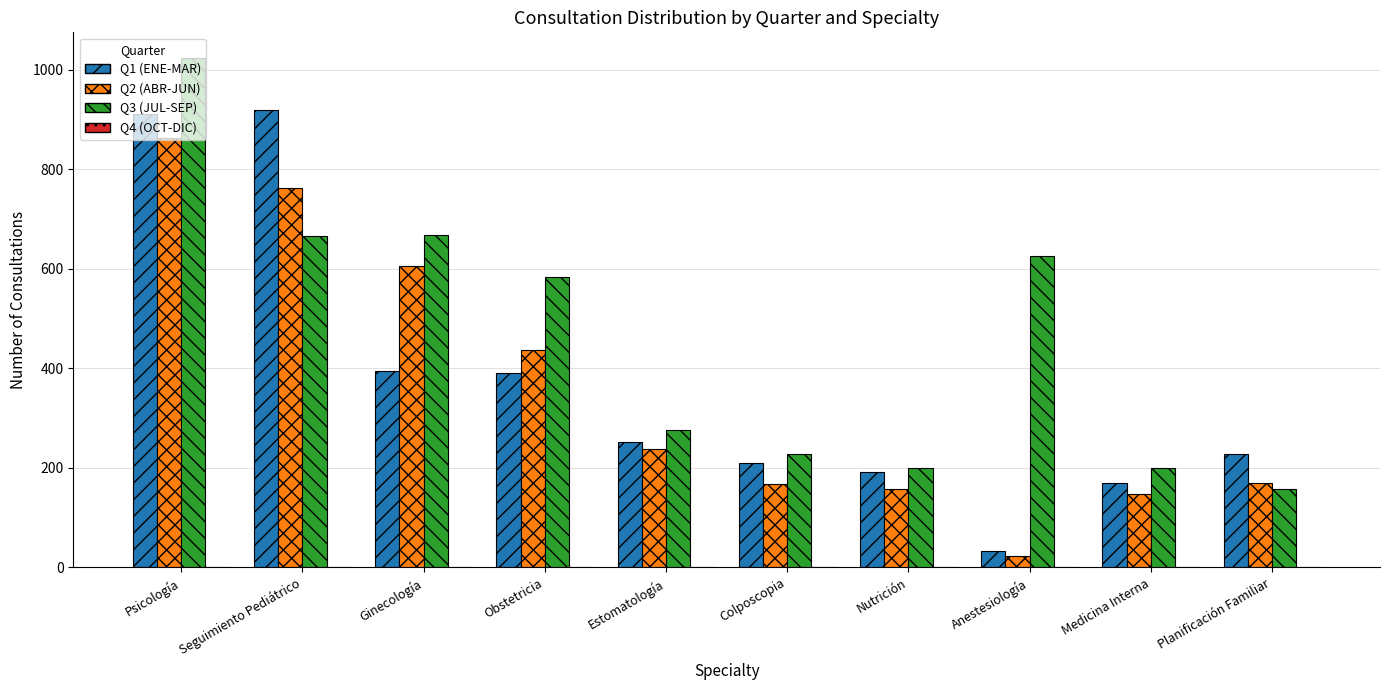

What is the minimum value for Q2 (ABR-JUN)?

23